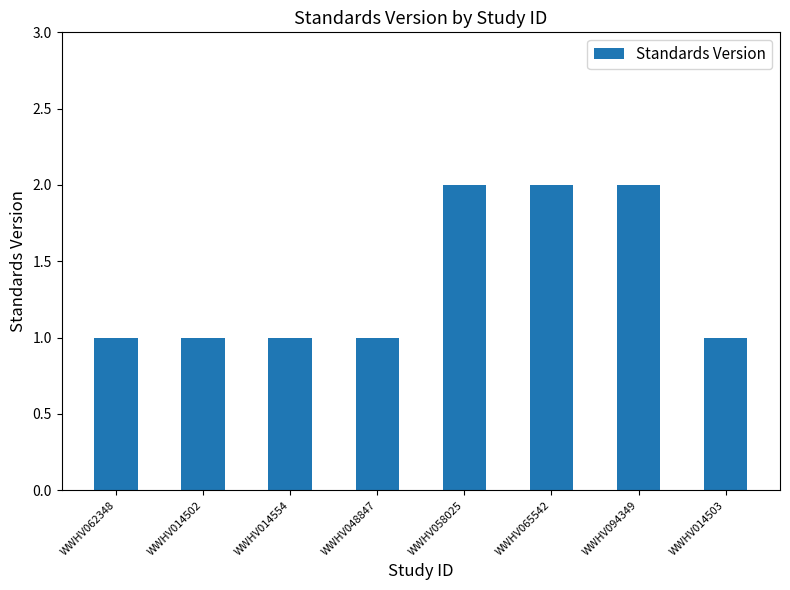

The chart shows a value of 1 at WWHV014503. True or false?

True